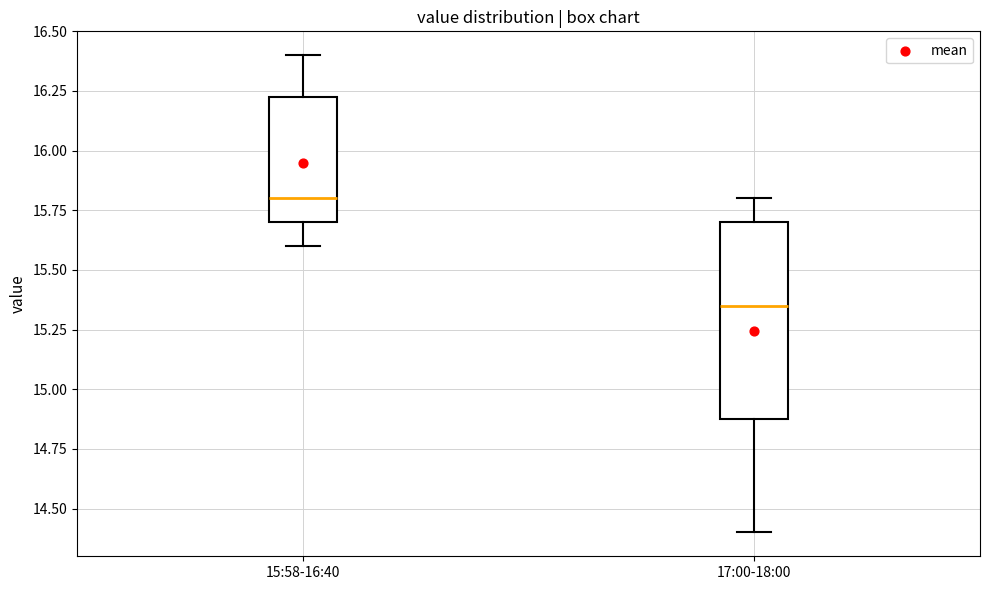

Reading left to right, transcribe this box plot: for each box, give where its median line is, the range the box spans, and where its two whiskers end, as read against the y-axis. The values are not printed on the chart, so give them approximately, as read against the axis.

15:58-16:40: median 15.80, box 15.70 to 16.25, whiskers 15.60 to 16.40
17:00-18:00: median 15.35, box 14.90 to 15.70, whiskers 14.40 to 15.80